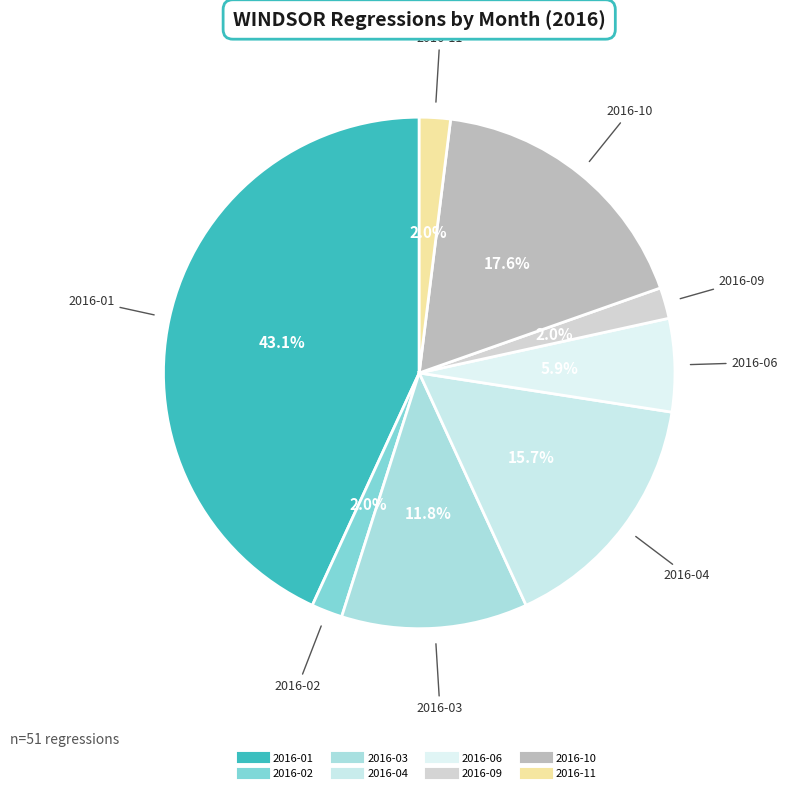

How many segments does this pie chart have?

8